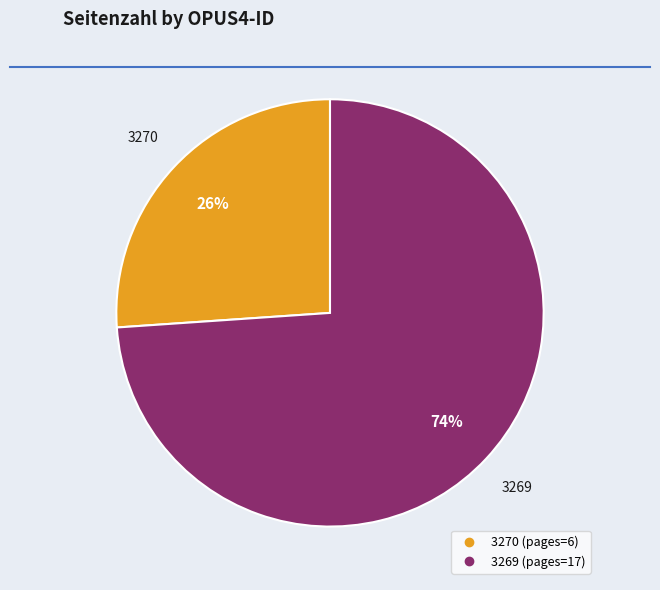

Rank the categories by value from lowest to highest.

3270, 3269